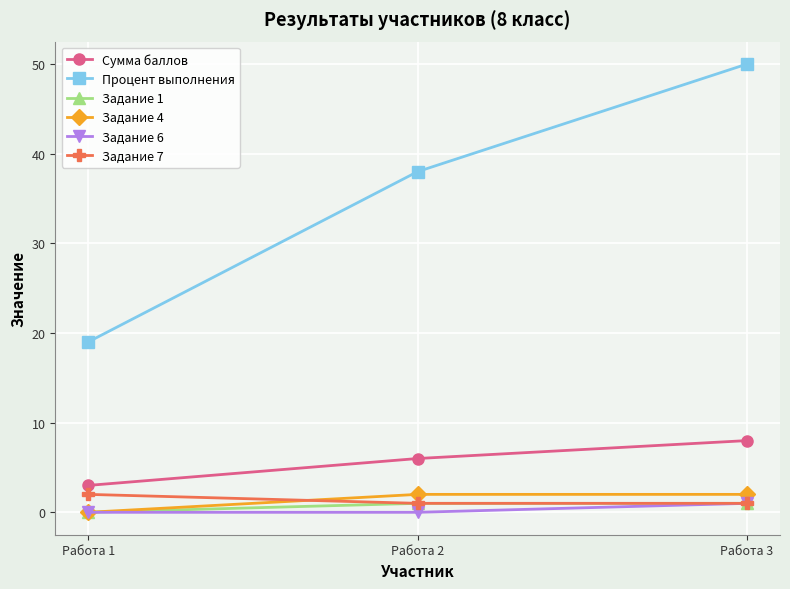

The value of Задание 4 at Работа 3 is 2. True or false?

True